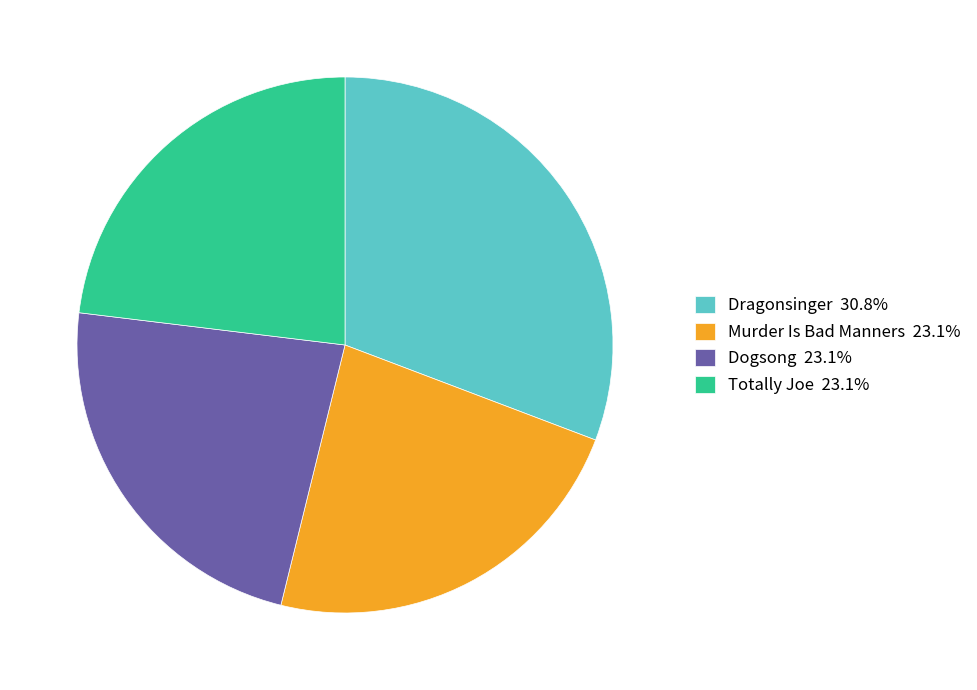

The Dogsong slice represents 18% of the pie. True or false?

False